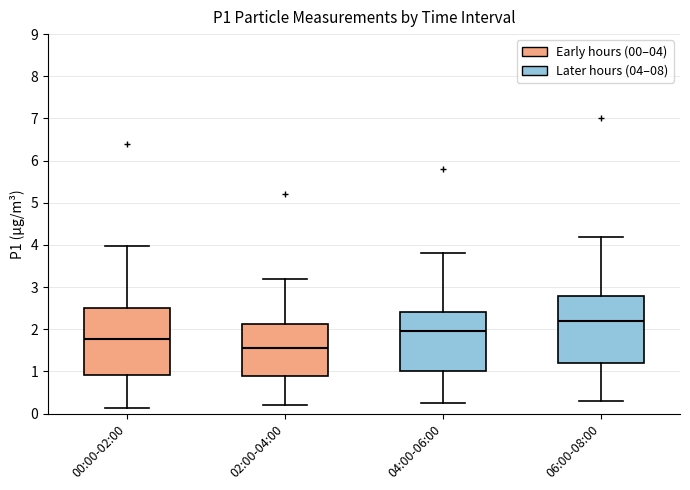

Where does the lower whisker of the box for 04:00-06:00 end on the y-axis? The values are not printed on the chart, so give them approximately, as read against the axis.

0.3